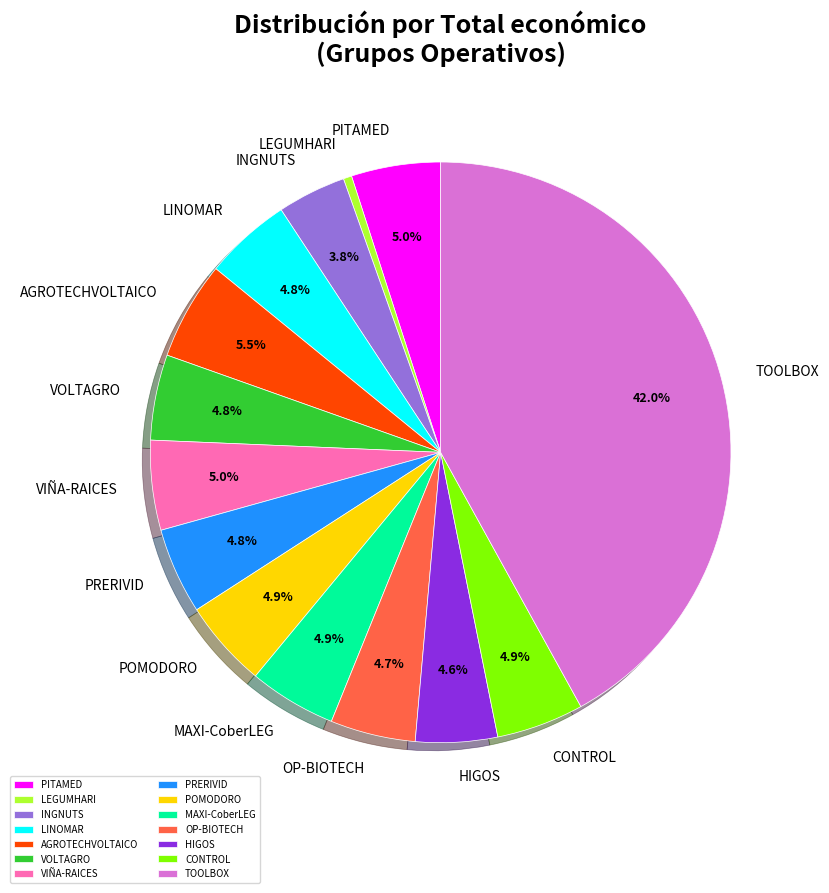

To the nearest percent, what is the combined percentage of HIGOS and LEGUMHARI?

5%